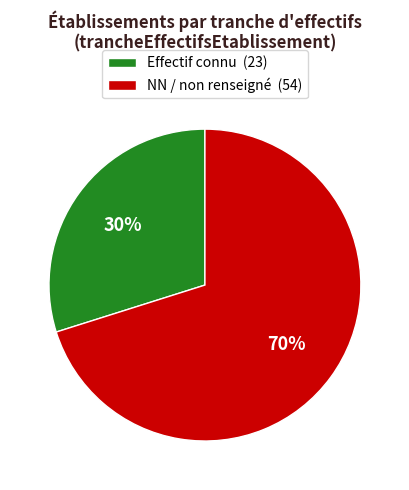

Do Effectif connu (23) and NN / non renseigné (54) together represent more than half of the pie?

Yes